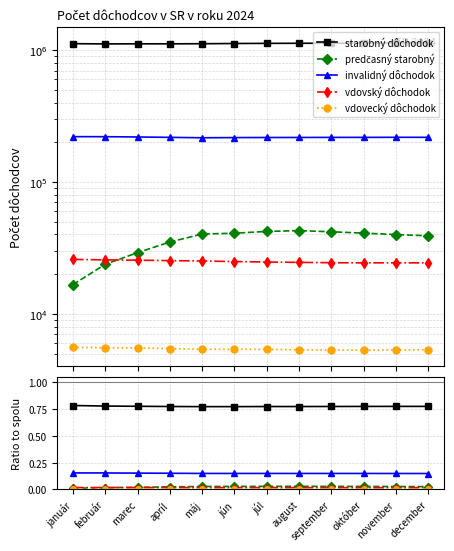

The value of invalidný dôchodok at august is 0.2. True or false?

False